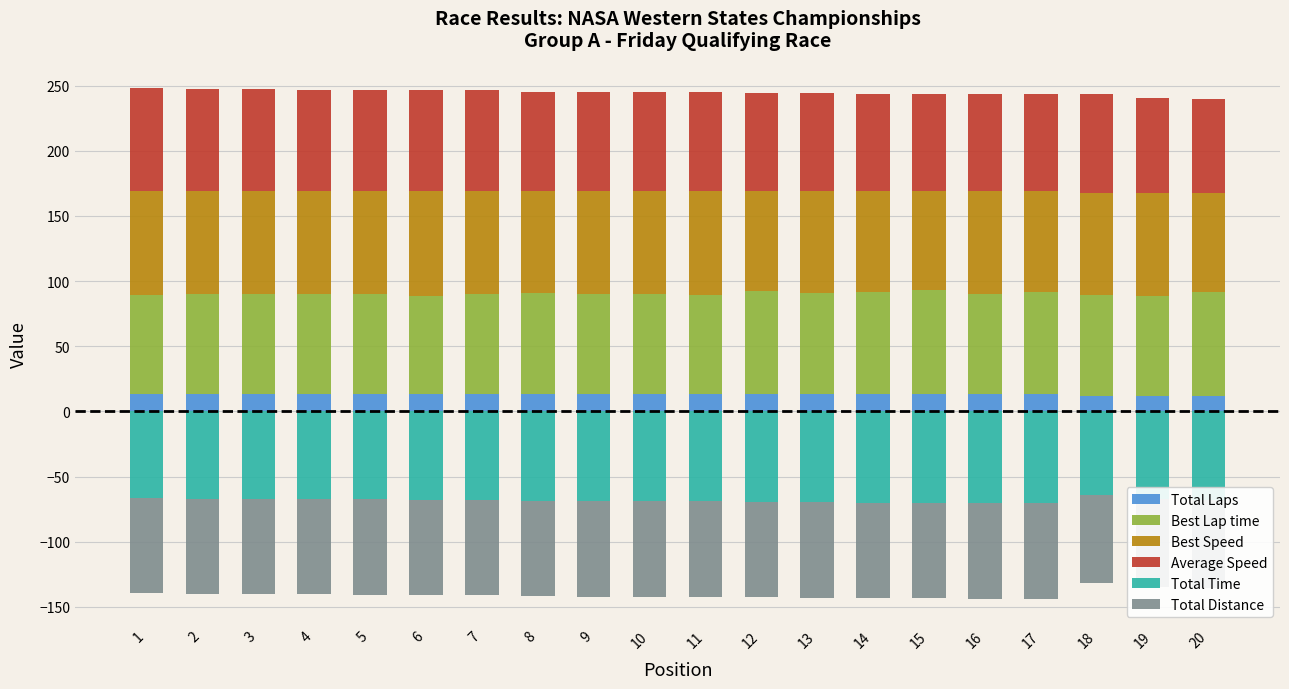

How many data points does each series have?

20